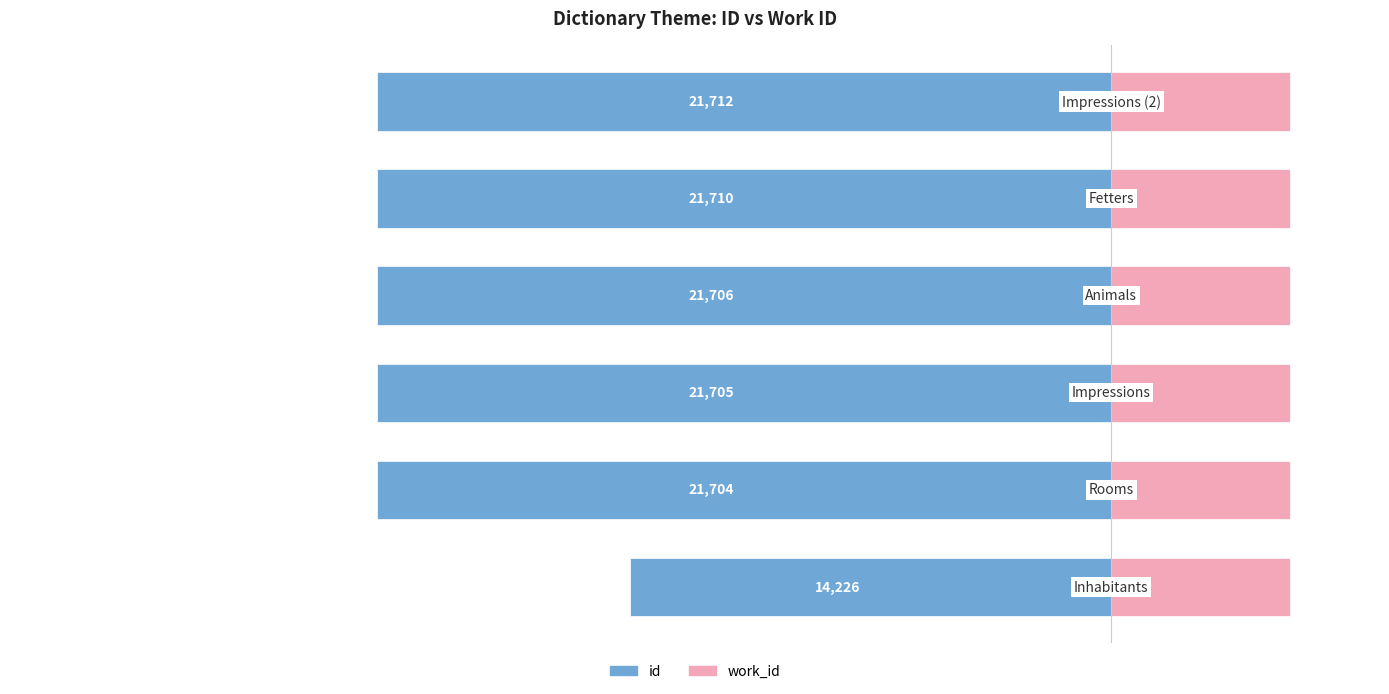

List the series in order of their peak value, highest first.

work_id, id